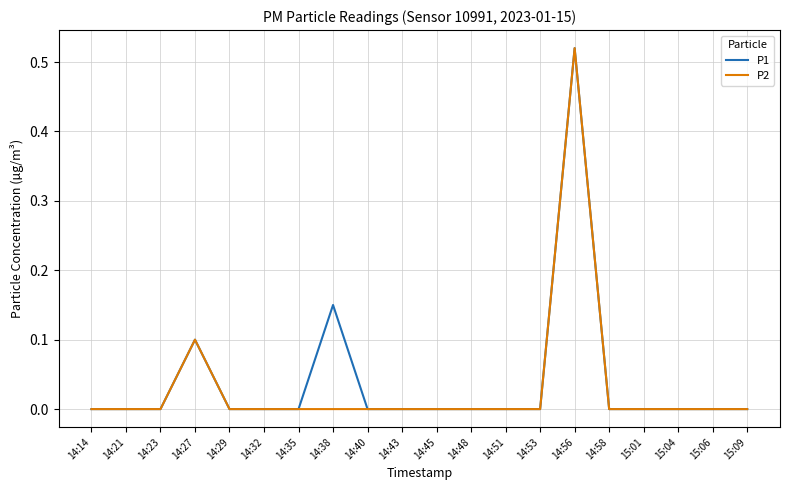

Is it true that P1 equals 0.3 at 14:38?

False